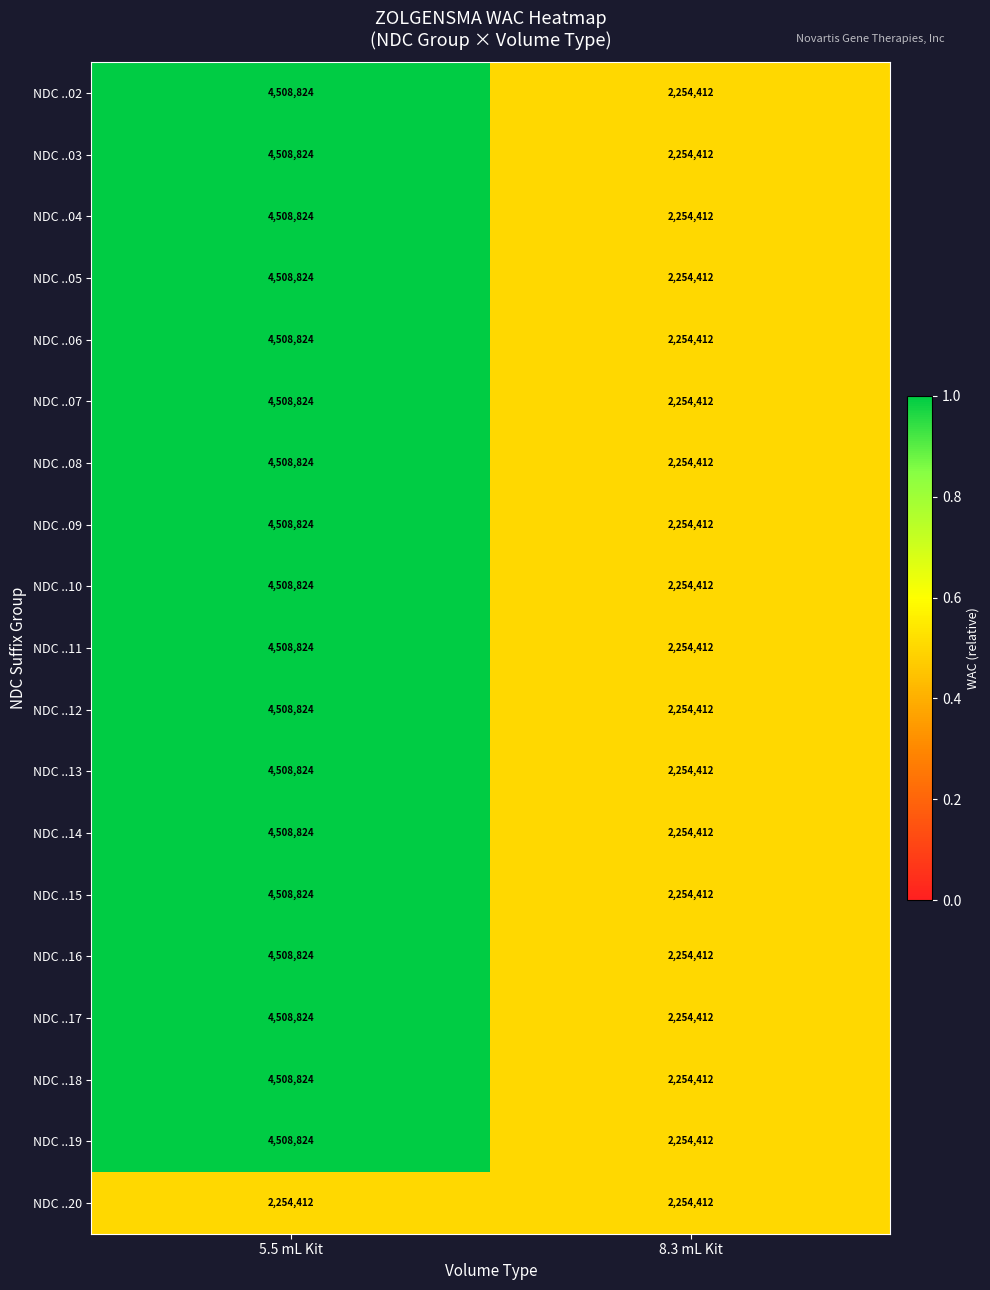

Which category has the highest value across all series?

5.5 mL Kit